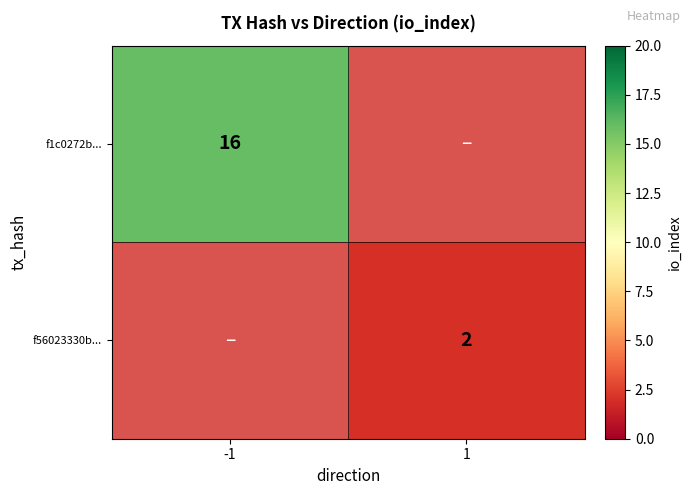

The value of f1c0272b... at -1 is 16. True or false?

True